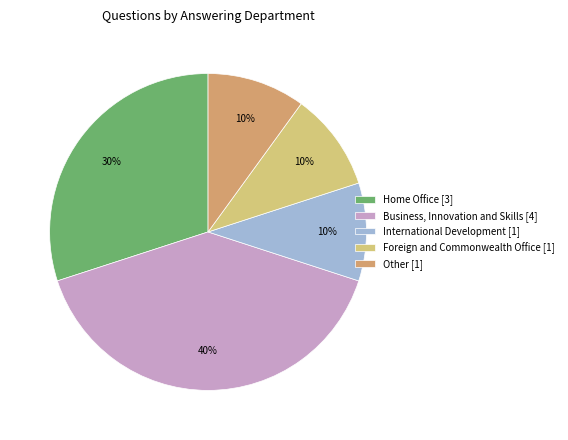

Is there any slice that represents more than half of the pie?

No